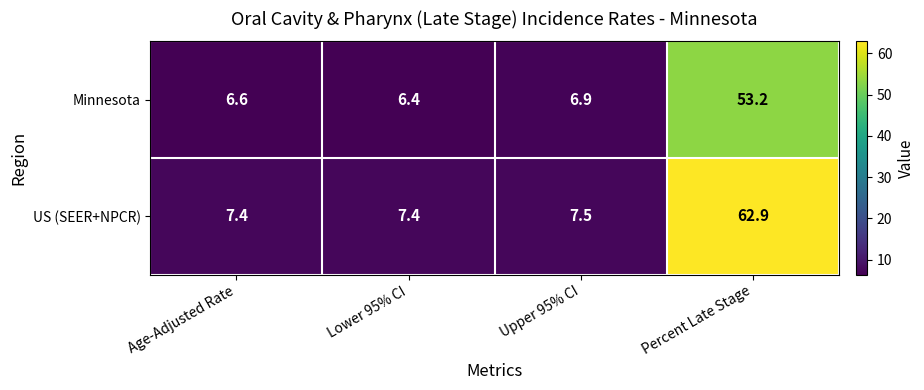

Which label corresponds to the smallest value in the chart?

Lower 95% CI